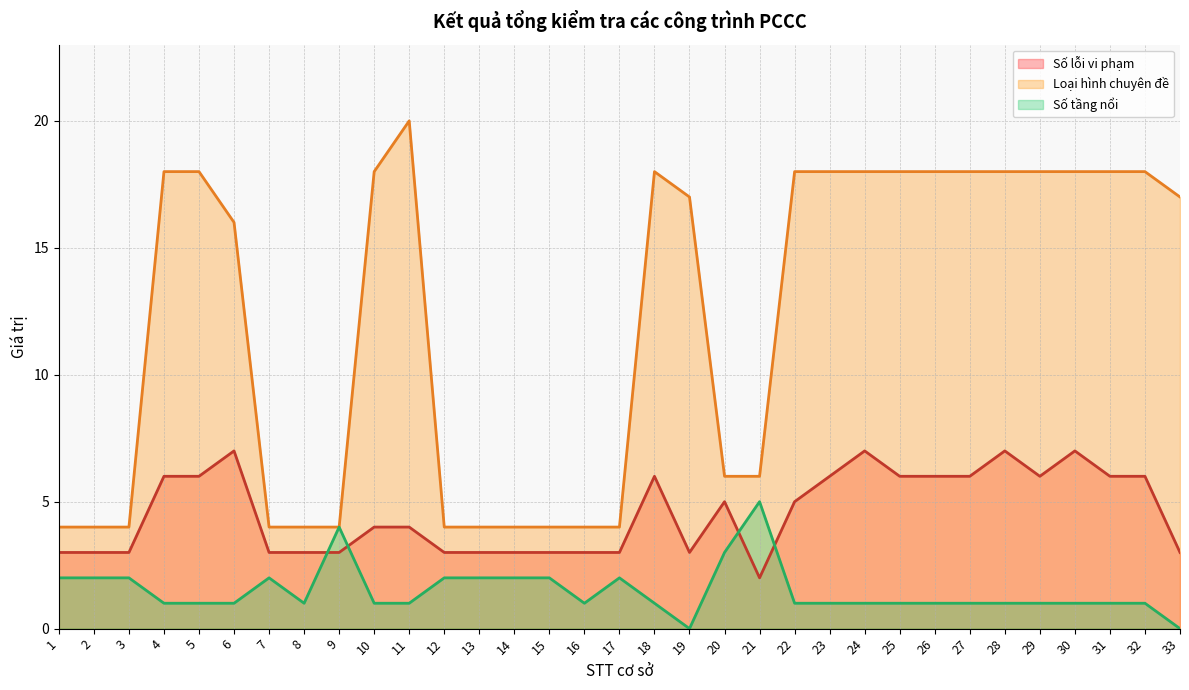

Rank the categories by Số tầng nổi value from highest to lowest.

21, 9, 20, 1, 2, 3, 7, 12, 13, 14, 15, 17, 4, 5, 6, 8, 10, 11, 16, 18, 22, 23, 24, 25, 26, 27, 28, 29, 30, 31, 32, 19, 33